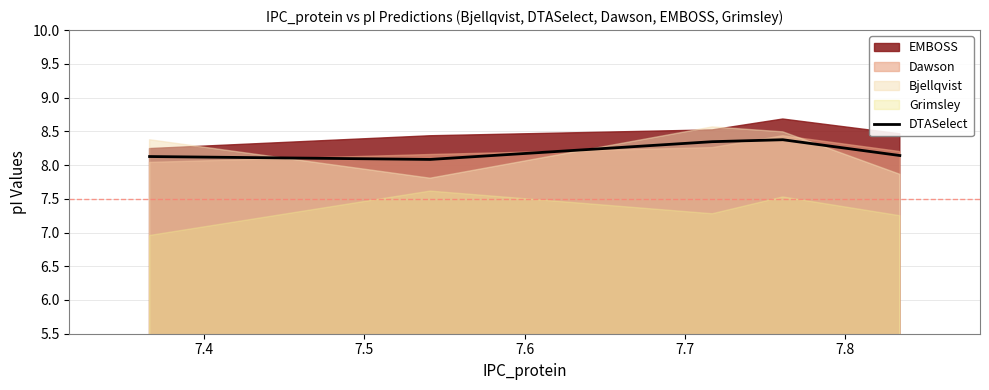

What is the maximum value for DTASelect?

8.4